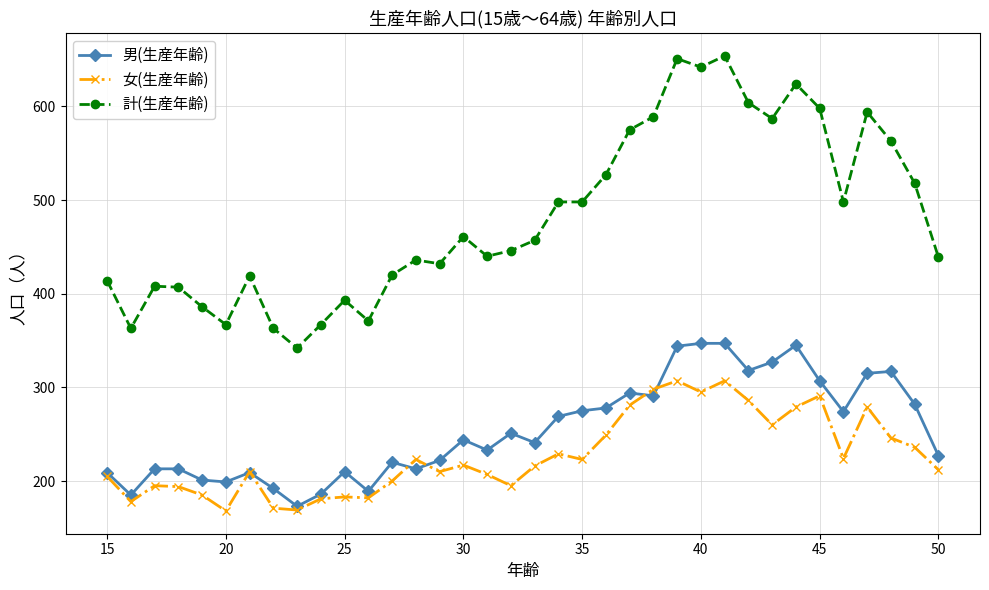

List the series in order of their peak value, highest first.

計(生産年齢), 男(生産年齢), 女(生産年齢)